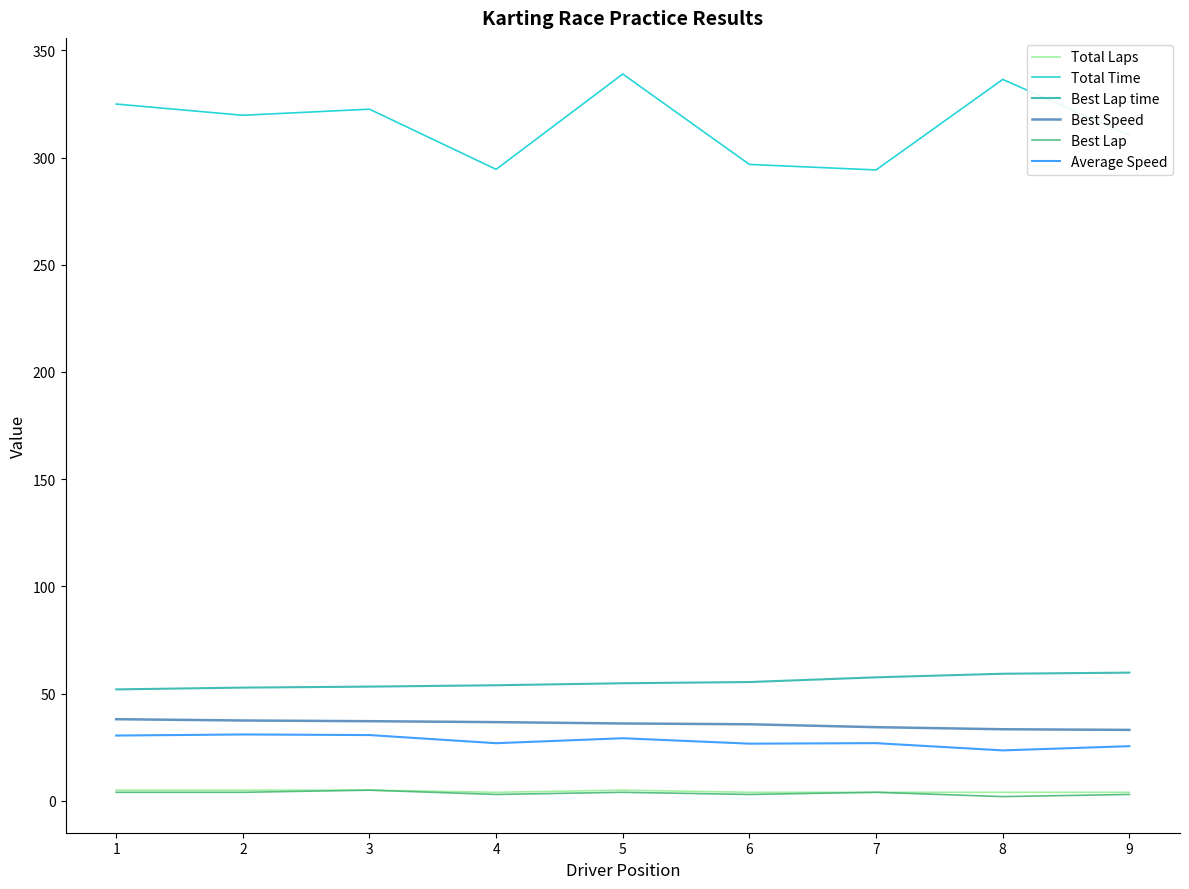

What is the difference between the second highest and minimum values in the Best Speed series?

4.4